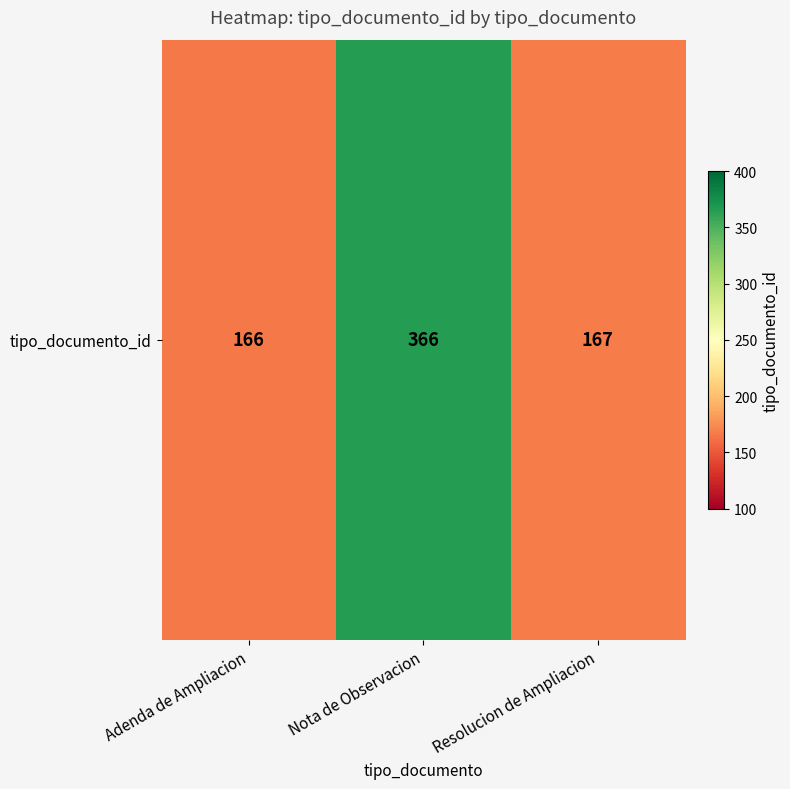

The chart shows a value of 366 at Nota de Observacion. True or false?

True